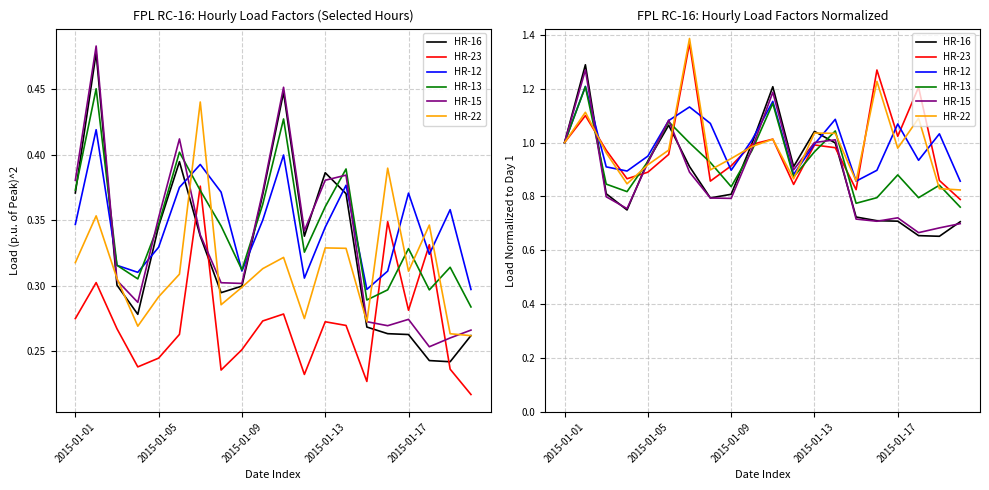

Reading left to right, transcribe all the data shown in this chart.

HR-16: 1.0	1.3	0.8	0.7	0.9	1.1	0.9	0.8	0.8	1.0	1.2	0.9	1.0	1.0	0.7	0.7	0.7	0.7	0.7	0.7
HR-23: 1.0	1.1	1.0	0.9	0.9	1.0	1.4	0.9	0.9	1.0	1.0	0.8	1.0	1.0	0.8	1.3	1.0	1.2	0.9	0.8
HR-12: 1.0	1.2	0.9	0.9	0.9	1.1	1.1	1.1	0.9	1.0	1.2	0.9	1.0	1.1	0.9	0.9	1.1	0.9	1.0	0.9
HR-13: 1.0	1.2	0.8	0.8	0.9	1.1	1.0	0.9	0.8	1.0	1.1	0.9	1.0	1.0	0.8	0.8	0.9	0.8	0.8	0.8
HR-15: 1.0	1.3	0.8	0.8	0.9	1.1	0.9	0.8	0.8	1.0	1.2	0.9	1.0	1.0	0.7	0.7	0.7	0.7	0.7	0.7
HR-22: 1.0	1.1	1.0	0.8	0.9	1.0	1.4	0.9	0.9	1.0	1.0	0.9	1.0	1.0	0.9	1.2	1.0	1.1	0.8	0.8